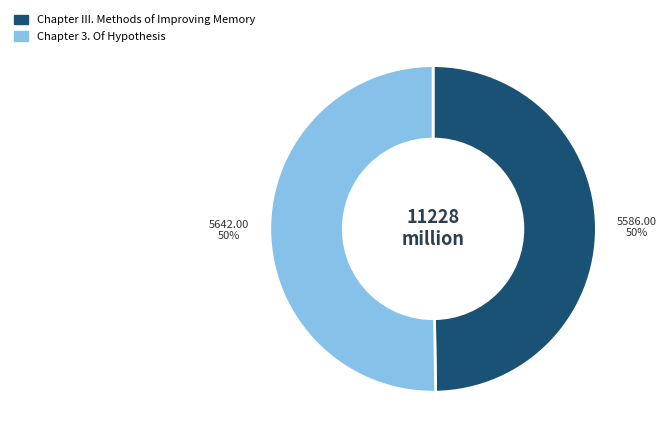

To the nearest percent, what percentage of the pie is Chapter 3. Of Hypothesis?

50%